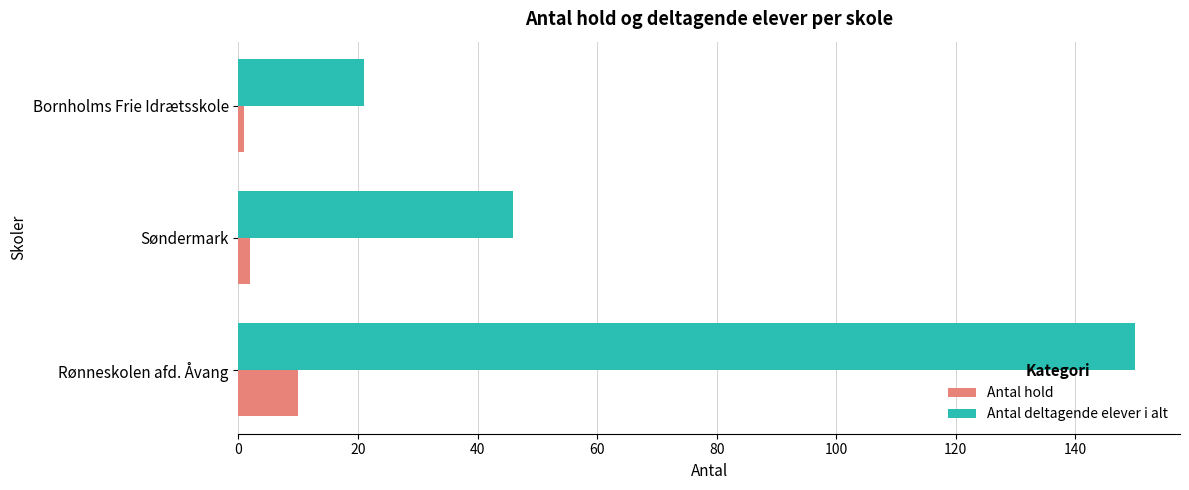

What is the sum of all Antal deltagende elever i alt values?

217